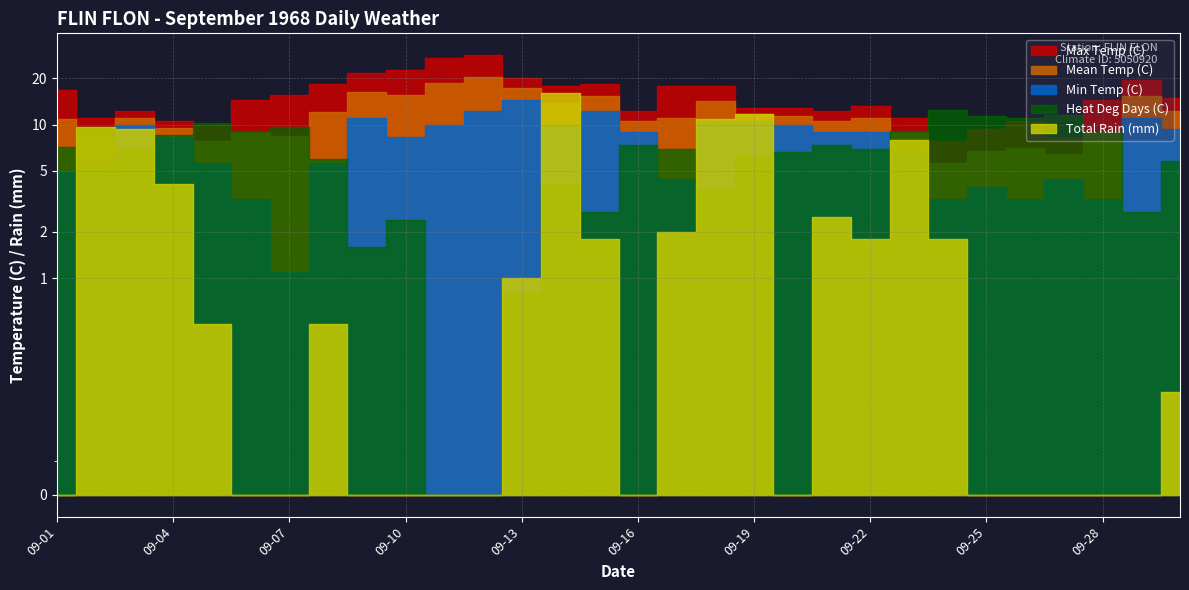

At 09-30, list the series in order from smallest to largest.

Total Rain (mm), Heat Deg Days (C), Min Temp (C), Mean Temp (C), Max Temp (C)